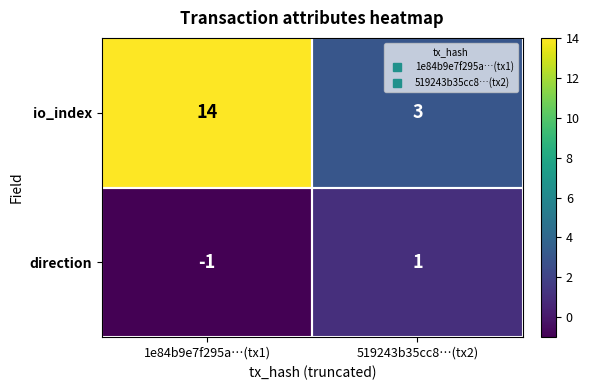

What is the difference between the io_index values at 1e84b9e7f295a…(tx1) and 519243b35cc8…(tx2)?

11